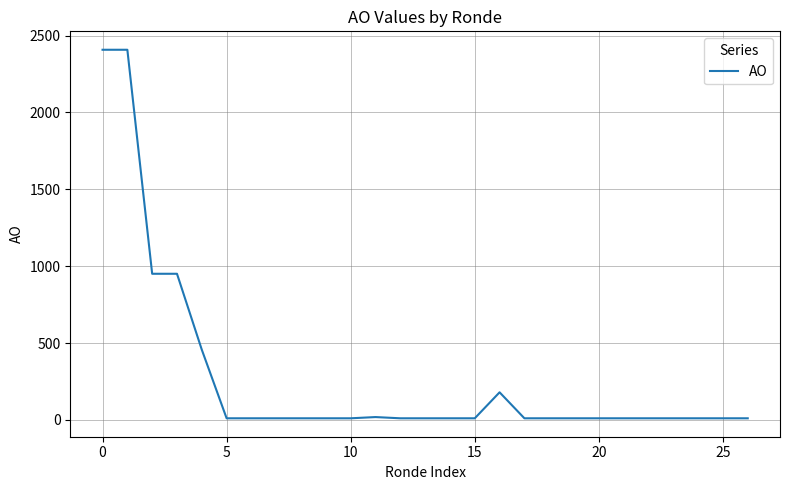

Count the number of values greater than 11.

7